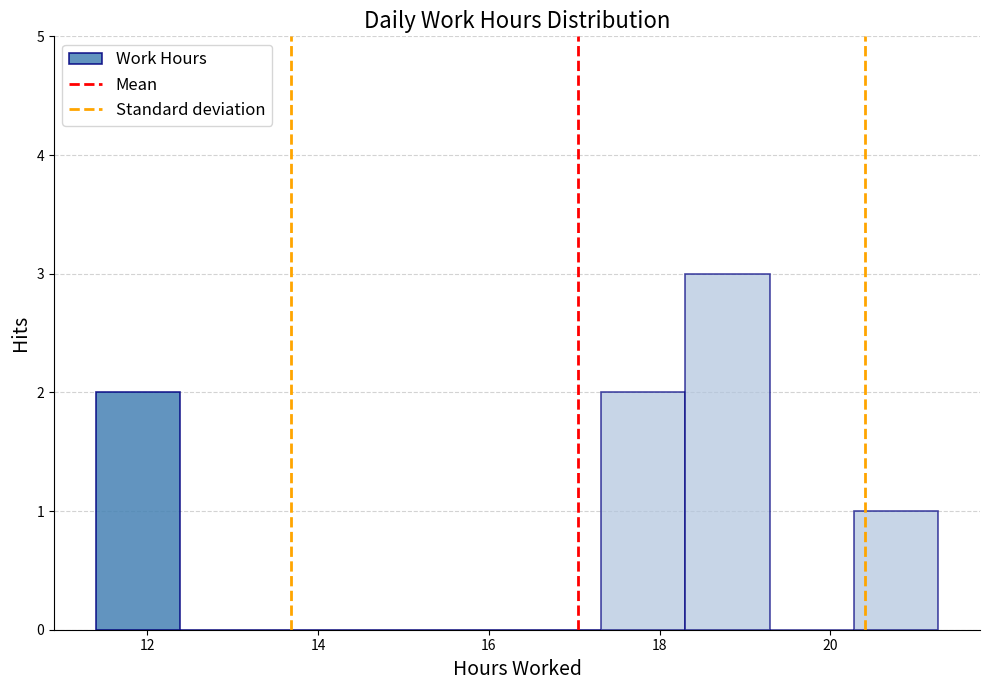

How tall is the bar that spans 18.4 to 19.2 on the x-axis? Neither the bar edges nor the heights are printed on the chart, so give them approximately, as read against the axes.

3